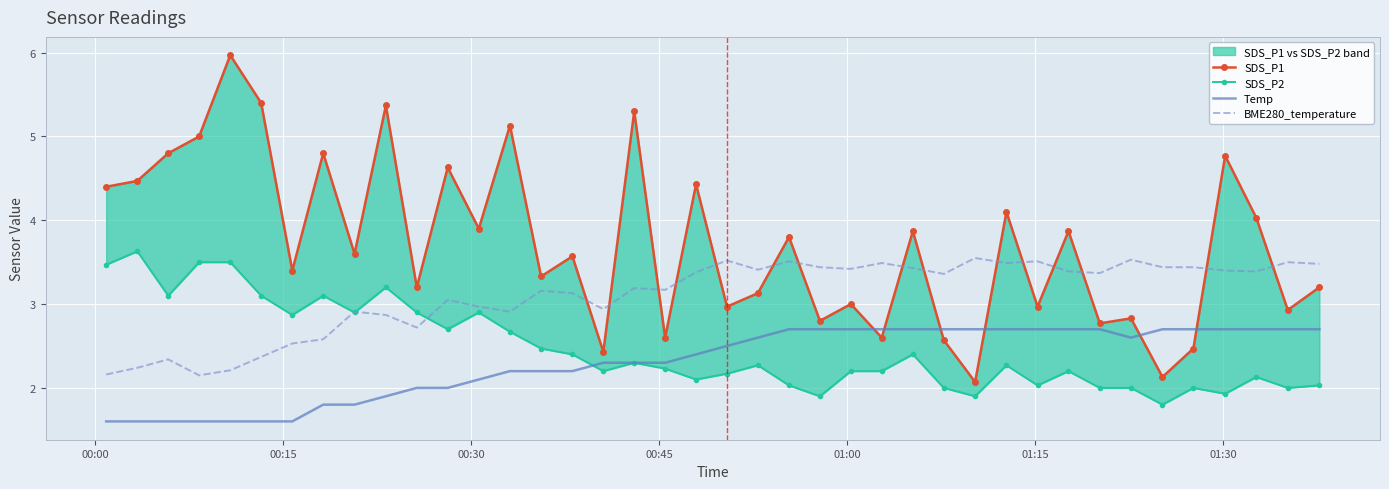

True or false: SDS_P1 has more than 2 interior local peaks.

True